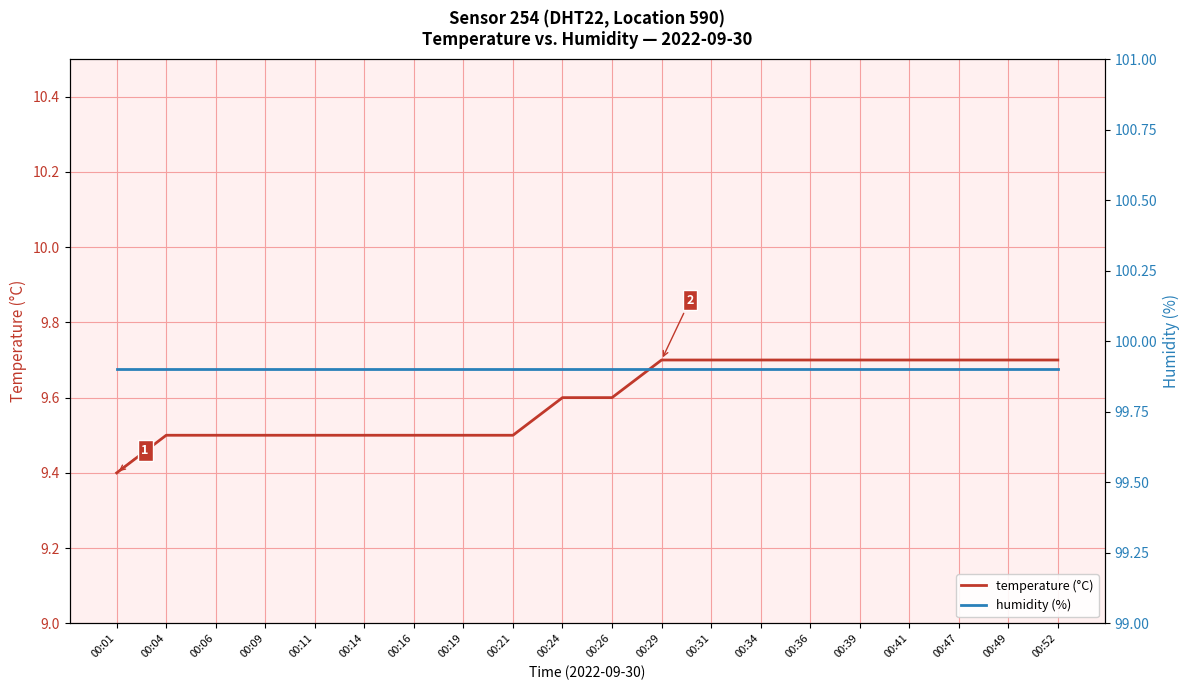

True or false: humidity (%) and temperature (°C) intersect in this chart.

False